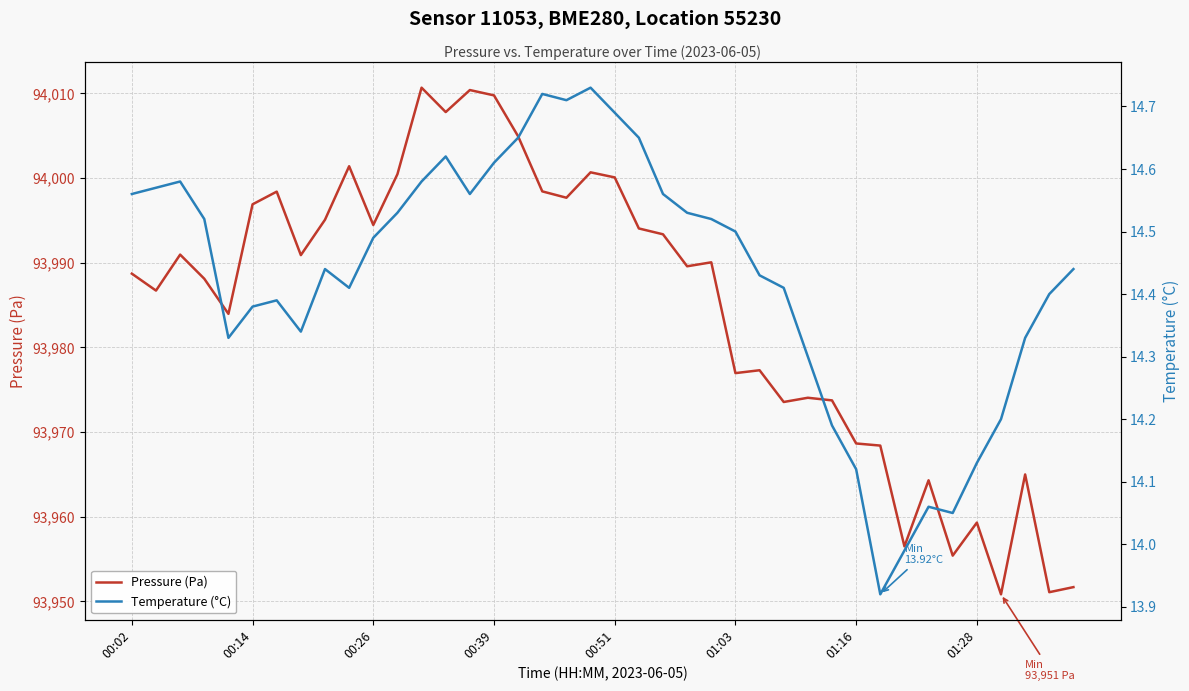

The Pressure (Pa) series shows 93976.9 at 01:03. True or false?

True